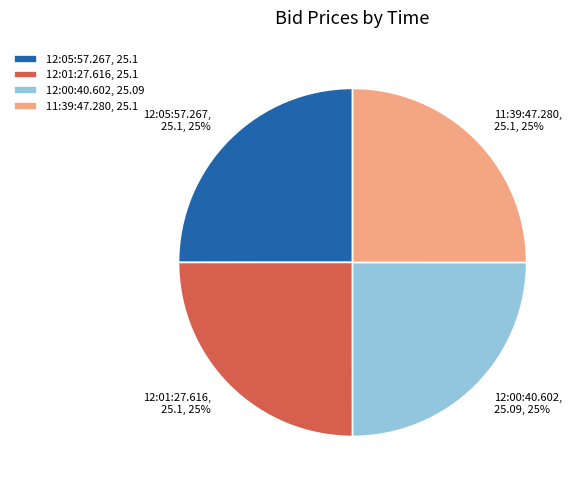

How many segments does this pie chart have?

4